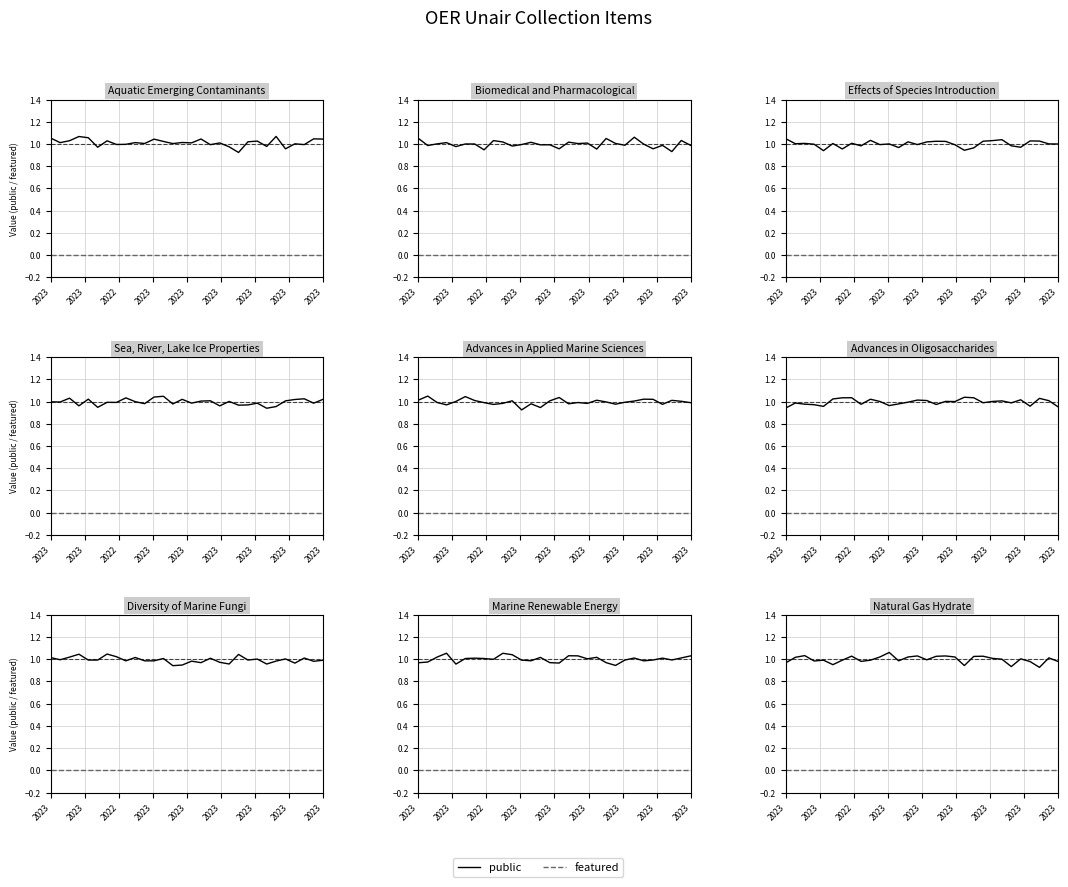

At which category does the chart reach its minimum across all series?

2023